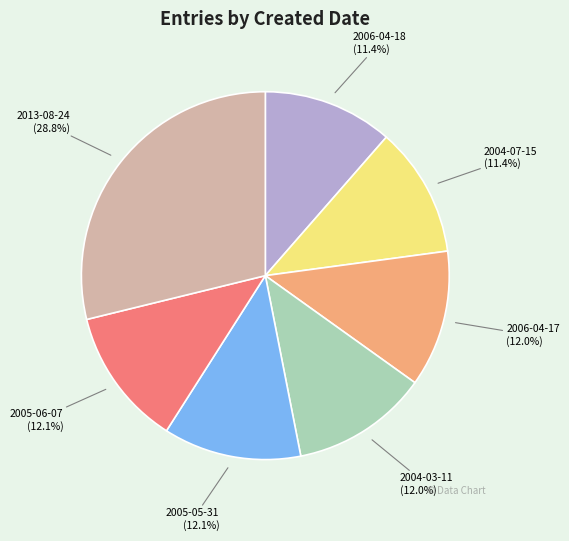

To the nearest percent, what percentage of the pie is 2006-04-17?

12%